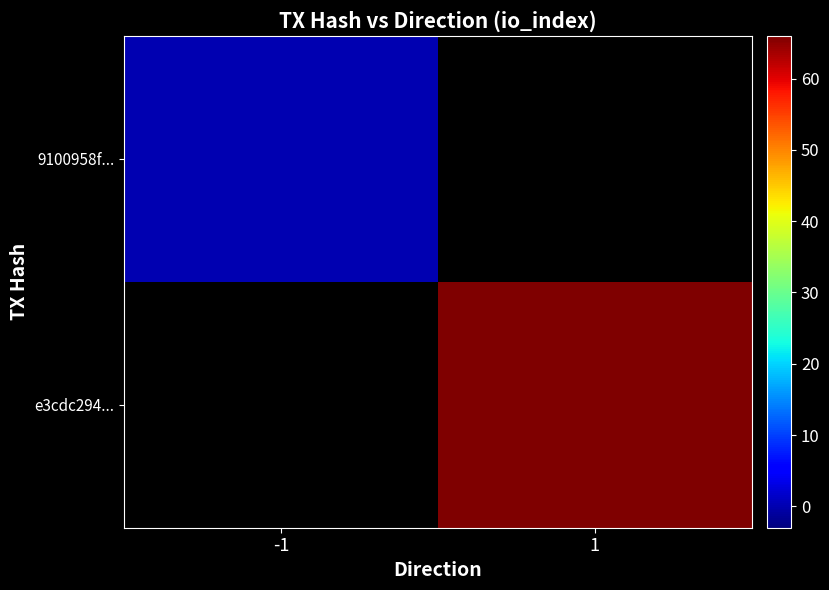

Between -1 and 1, which is larger?

1